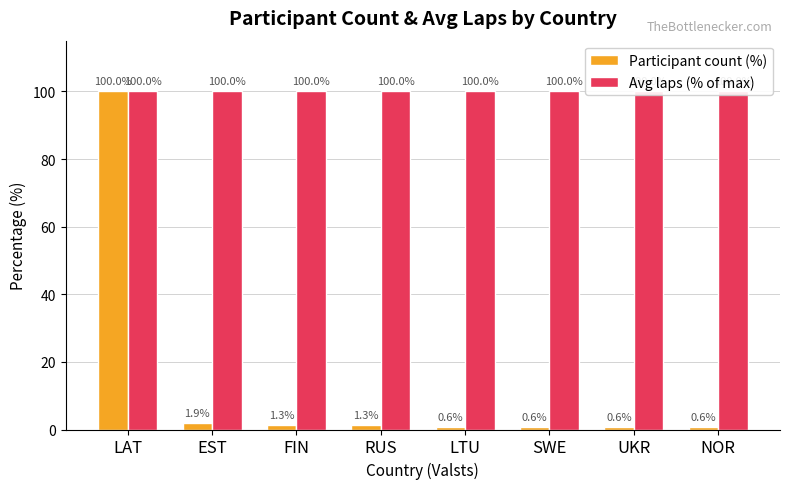

What position from the left is SWE?

6